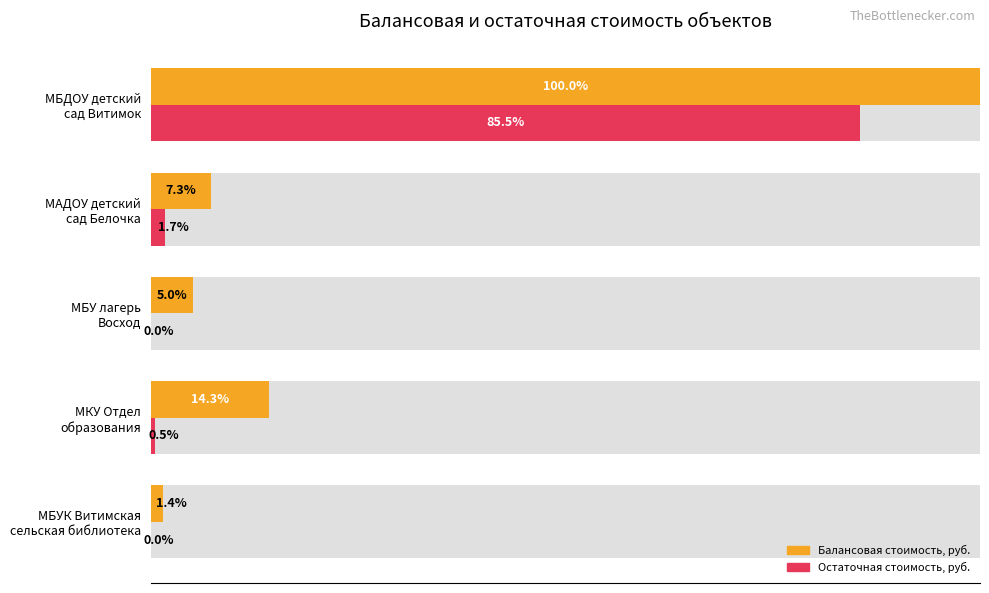

How many groups of bars are there?

5